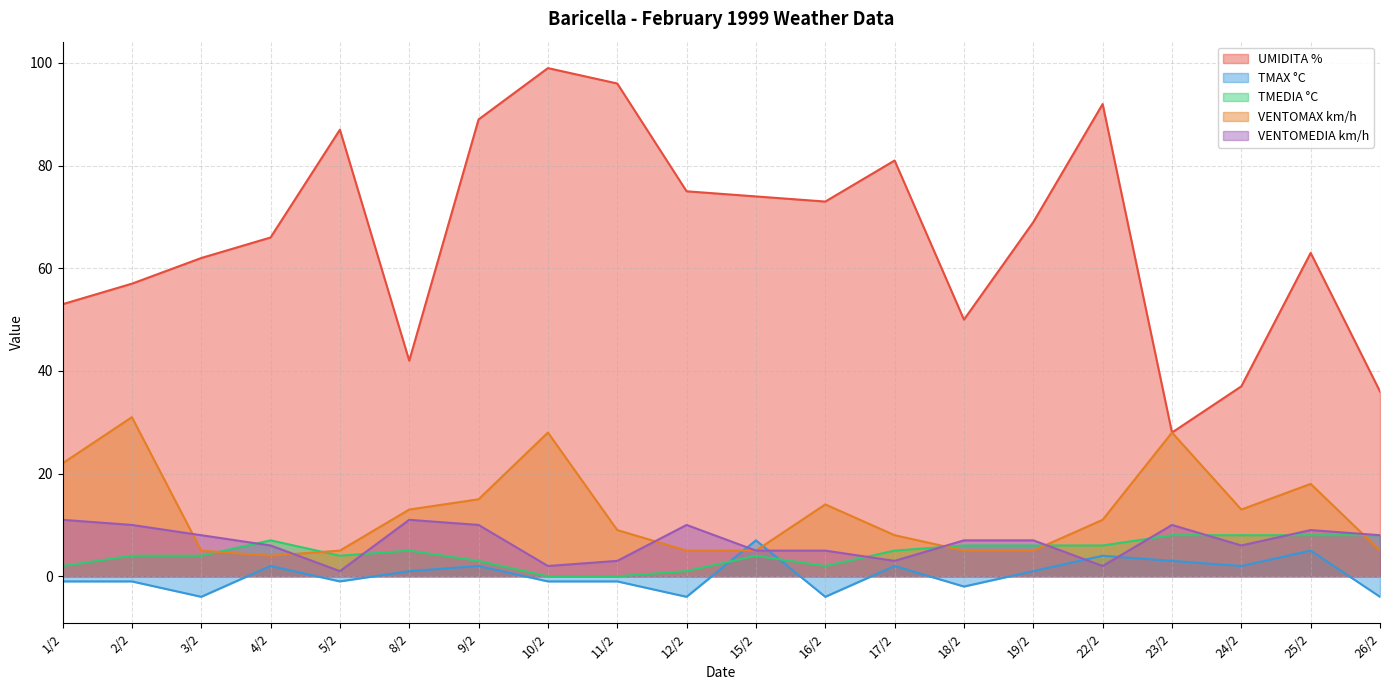

Which series has the largest total across all categories?

UMIDITA %